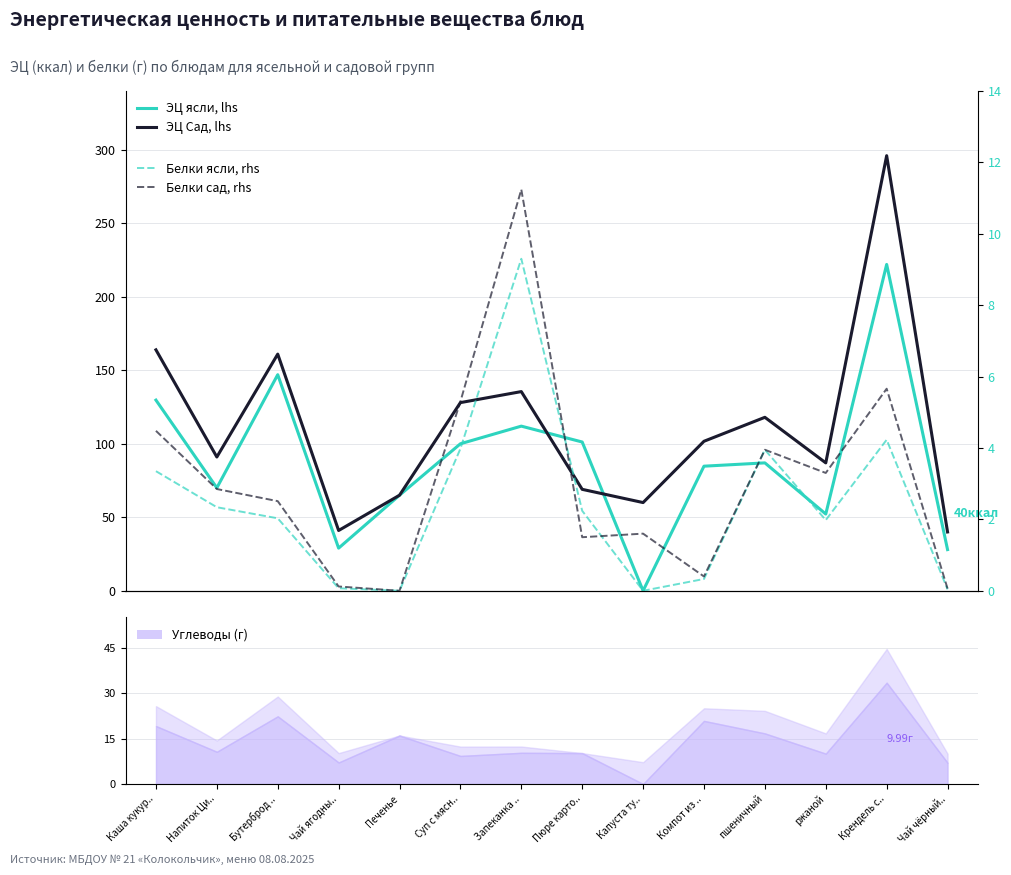

How many interior local valleys does the ЭЦ Сад, lhs series have?

4